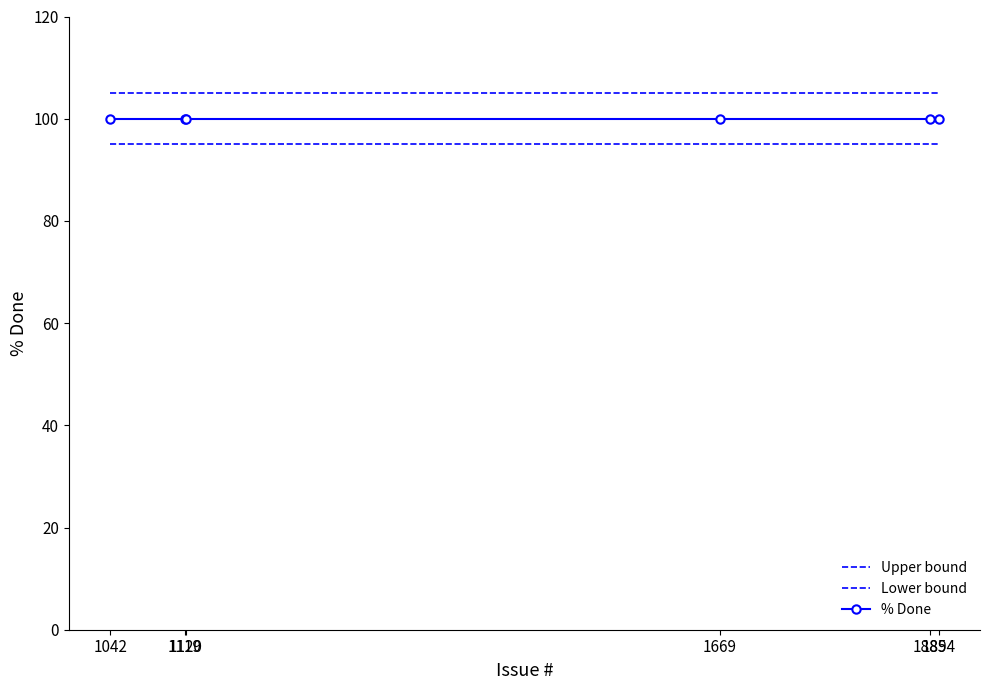

Reading left to right, extract all data points from this chart.

Upper bound: 1042=105	1119=105	1120=105	1669=105	1885=105	1894=105
Lower bound: 1042=95	1119=95	1120=95	1669=95	1885=95	1894=95
% Done: 1042=100	1119=100	1120=100	1669=100	1885=100	1894=100